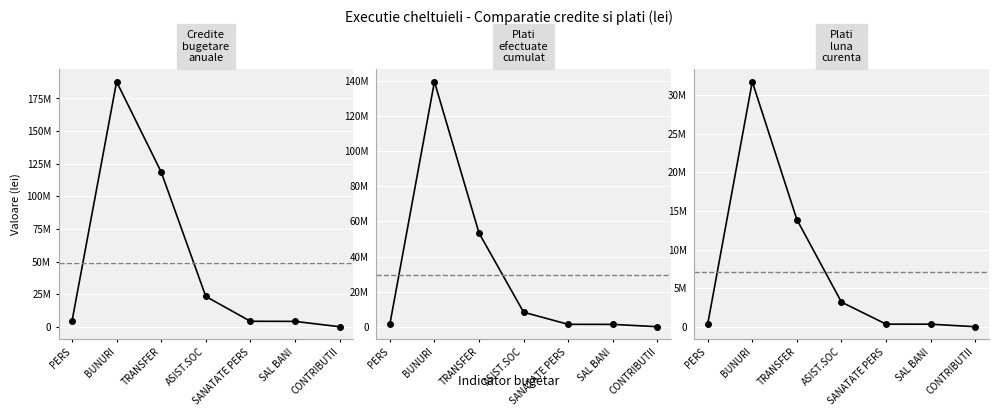

Which category has the lowest value in the Plati luna curenta series?

CONTRIBUTII